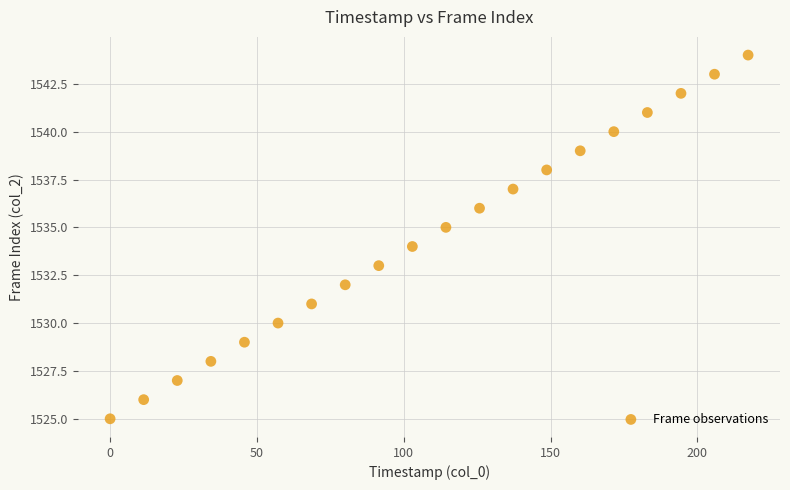

What is the range of Y values (max minus min)?

19